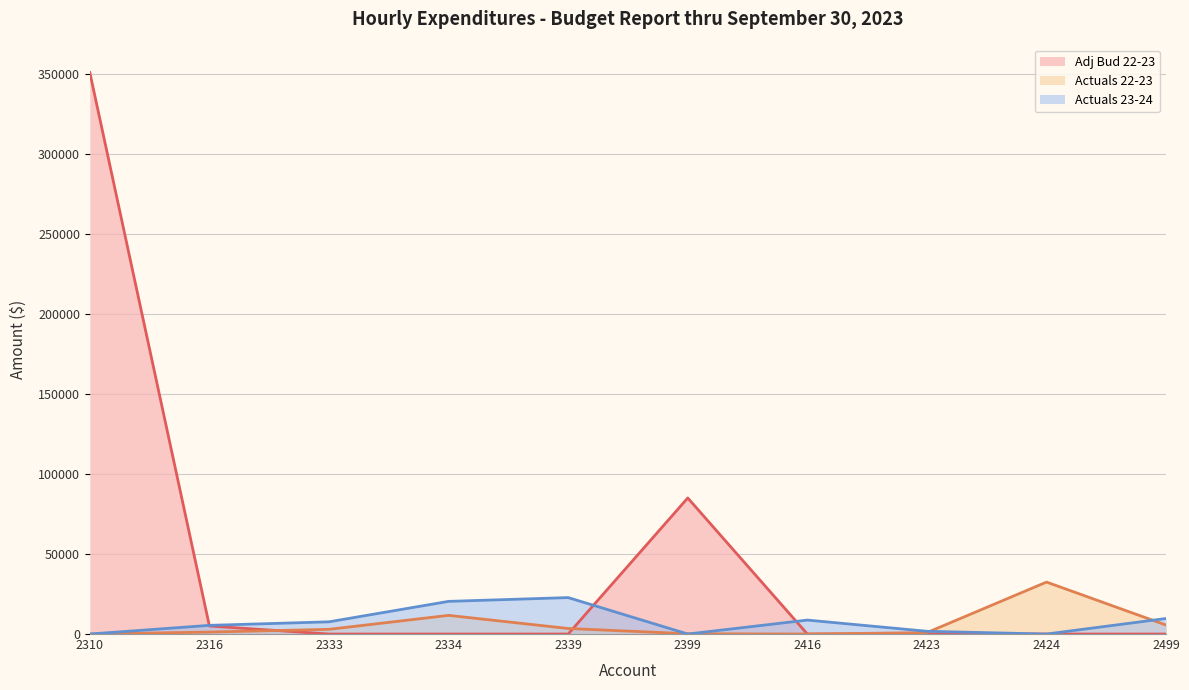

How many data points in Actuals 23-24 are less than 7633?

5